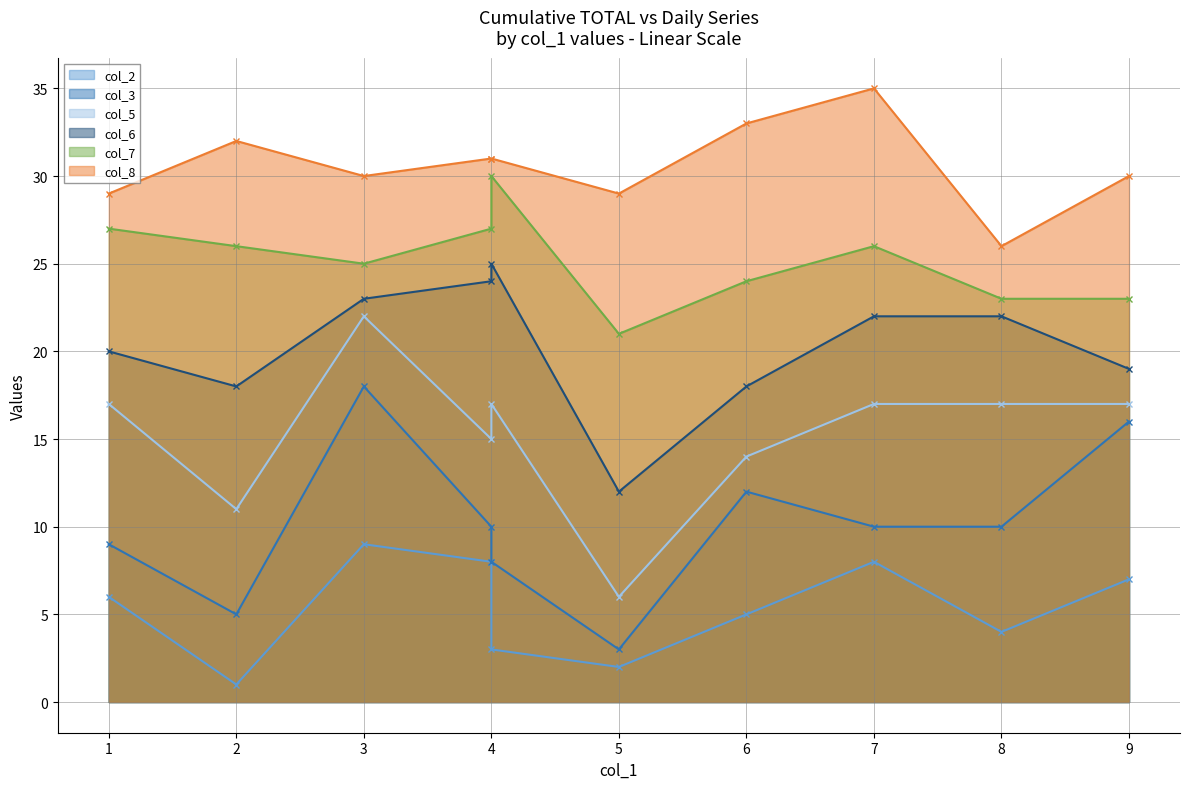

Read the col_5 - line value at 9, to the nearest 5.

15